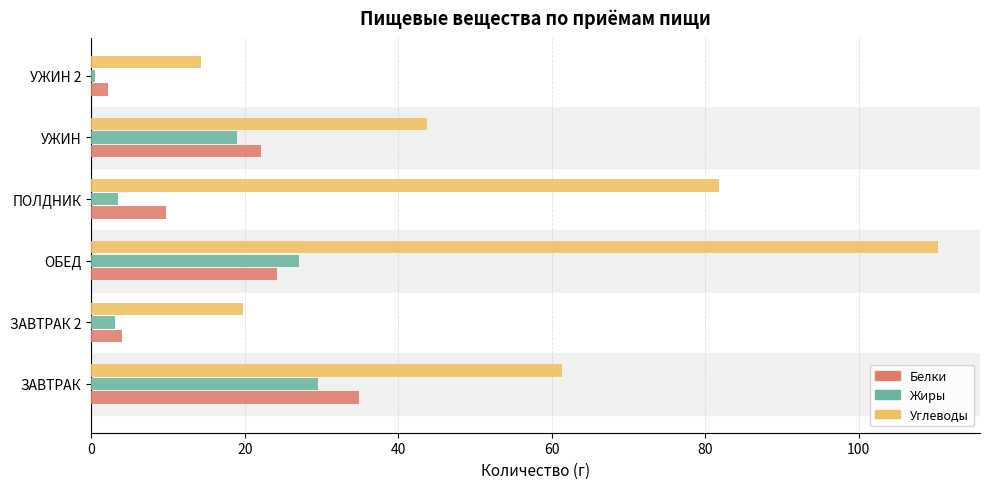

How many values in the Жиры series exceed 18?

3